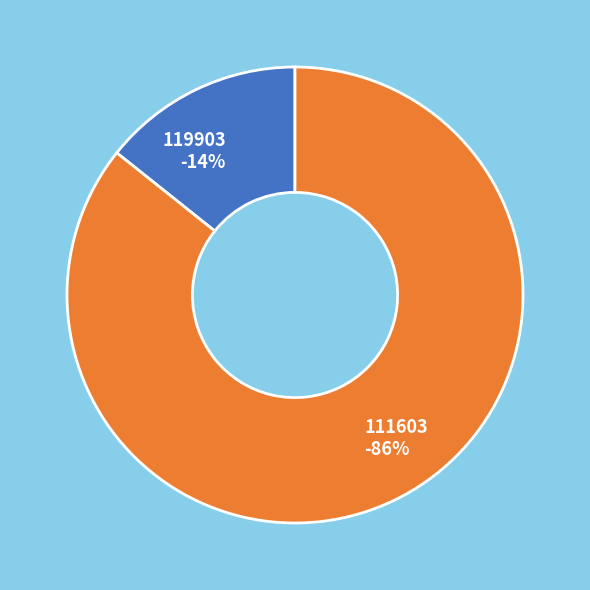

What is the smallest slice in the pie chart?

119903